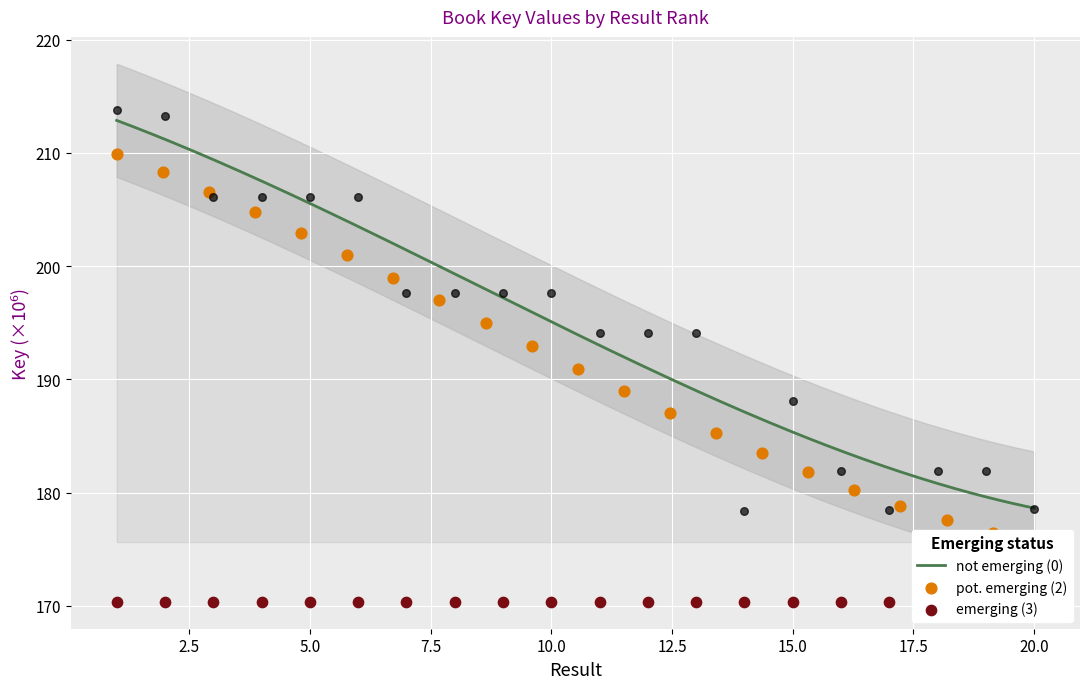

Approximately how many times larger is the value at 17 compared to 4?

0.9